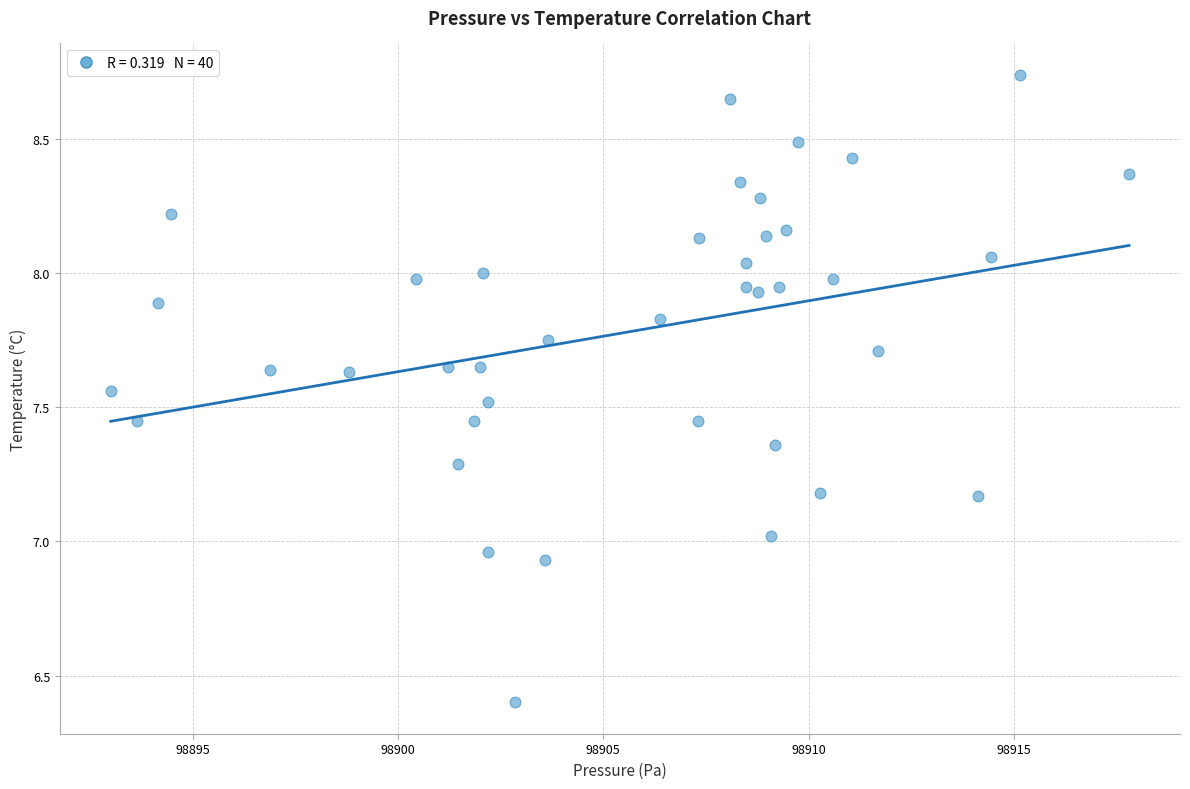

What is the range of Y values (max minus min)?

2.3